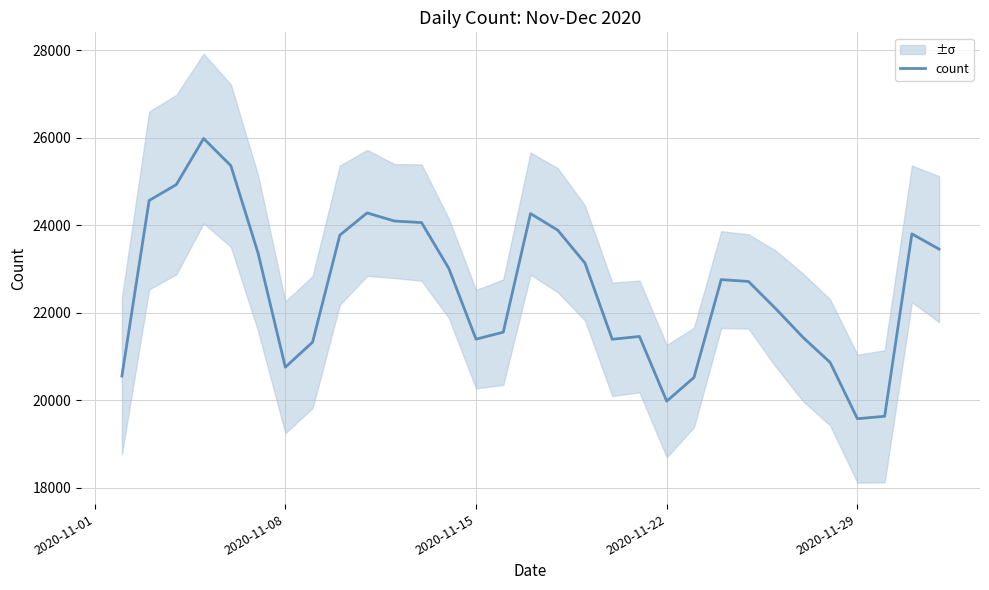

Reading left to right, transcribe all the data shown in this chart.

20550	24564	24928	25982	25360	23359	20752	21325	23771	24280	24095	24059	23012	21393	21553	24265	23885	23132	21390	21455	19975	20517	22755	22713	22091	21436	20860	19574	19629	23801	23451